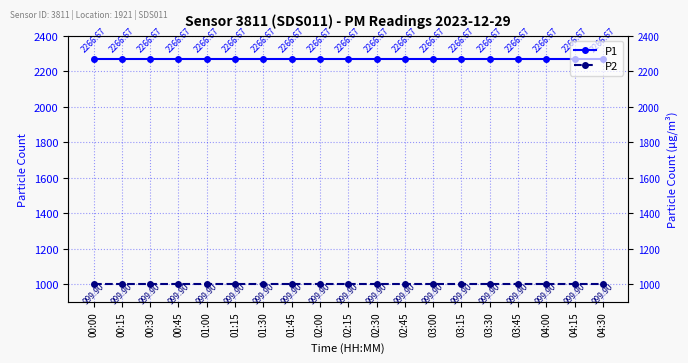

Rank the series at 01:30 from lowest to highest value.

P2, P1